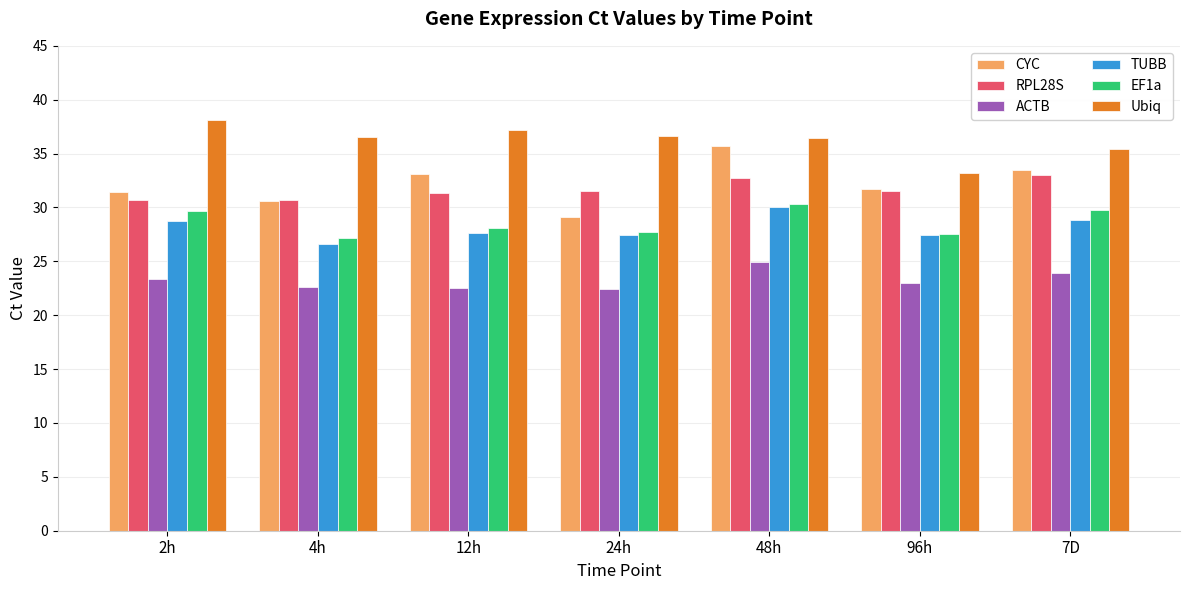

How many data points in EF1a are less than 28?

3